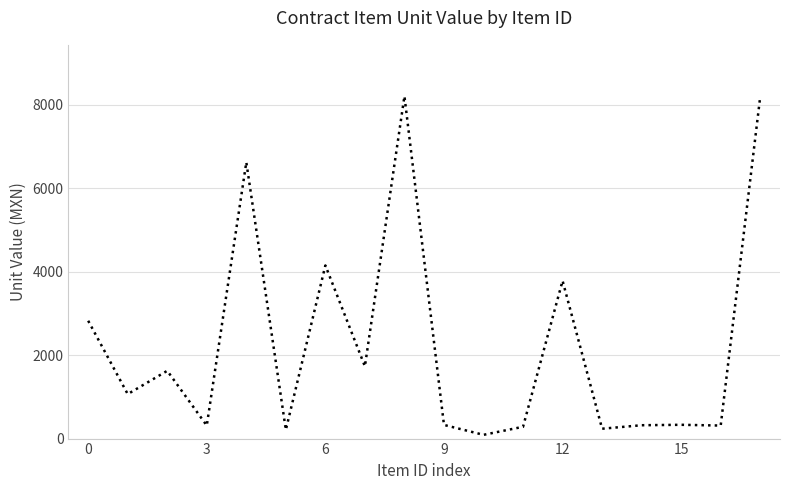

Does the chart have visible grid lines?

Yes